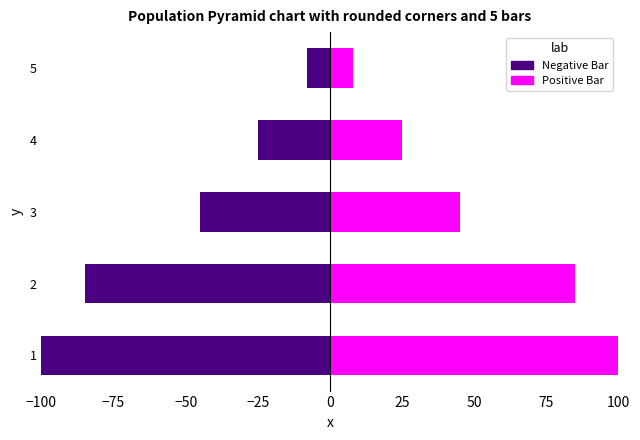

Which series has the widest spread of values?

Negative Bar